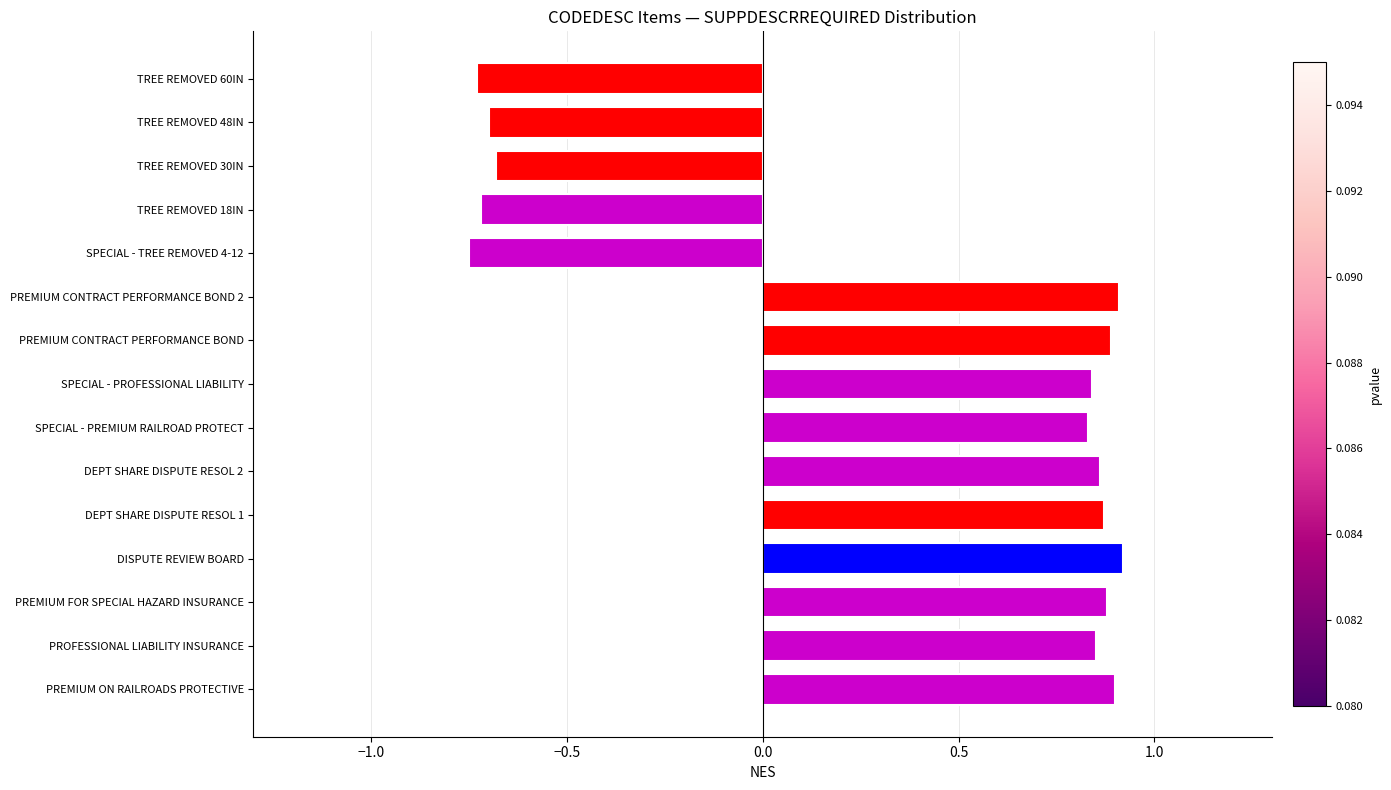

Is it true that the value at SPECIAL - PREMIUM RAILROAD PROTECT is 0.5?

False